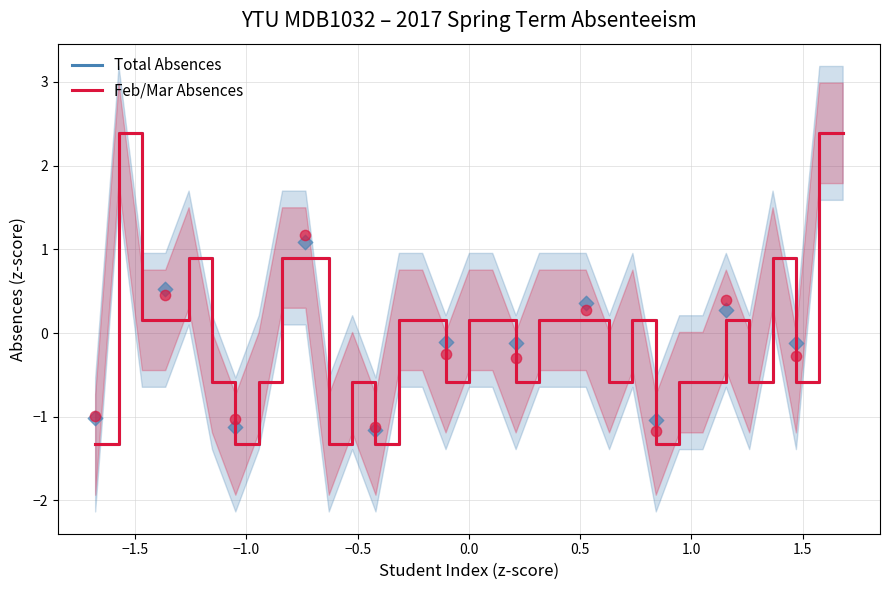

What are all the series names shown in the legend?

Total Absences, Feb/Mar Absences